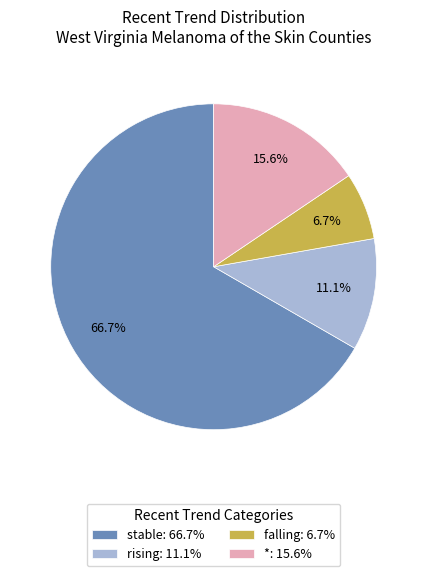

What is the ratio of the value at rising: 11.1% to the value at *: 15.6%?

0.7